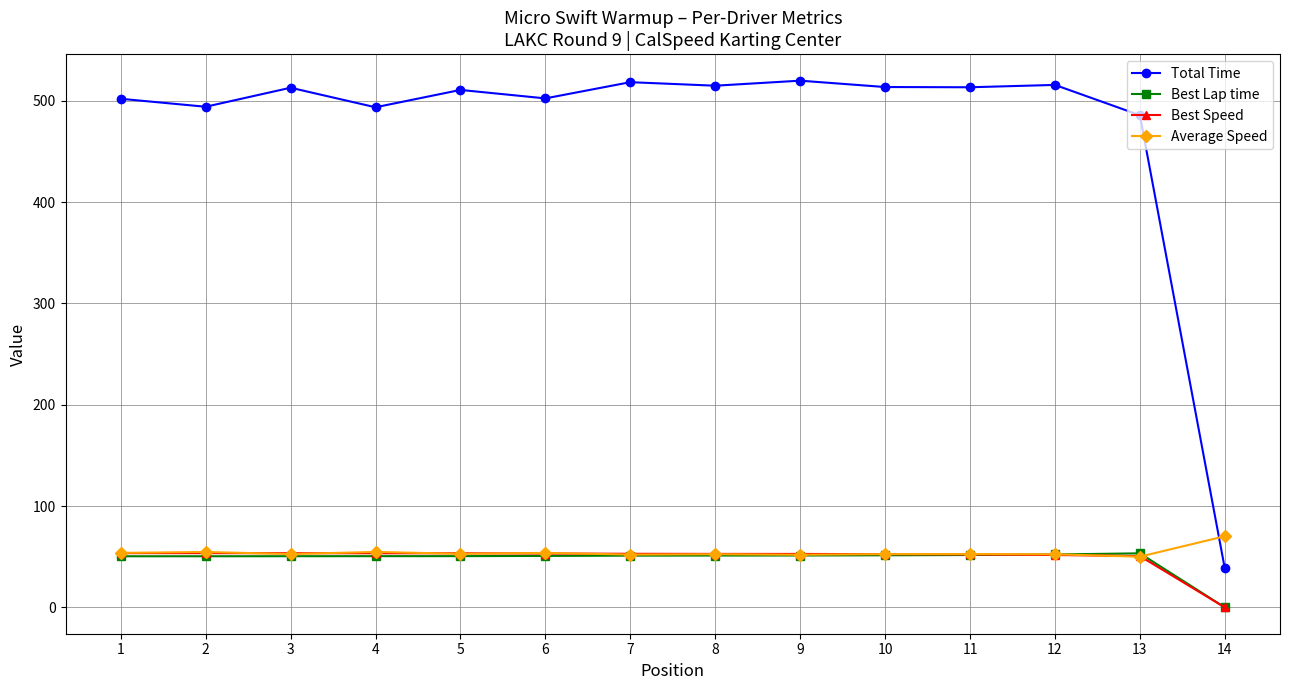

What is the value of the Total Time point at the 12th from the left?

515.6